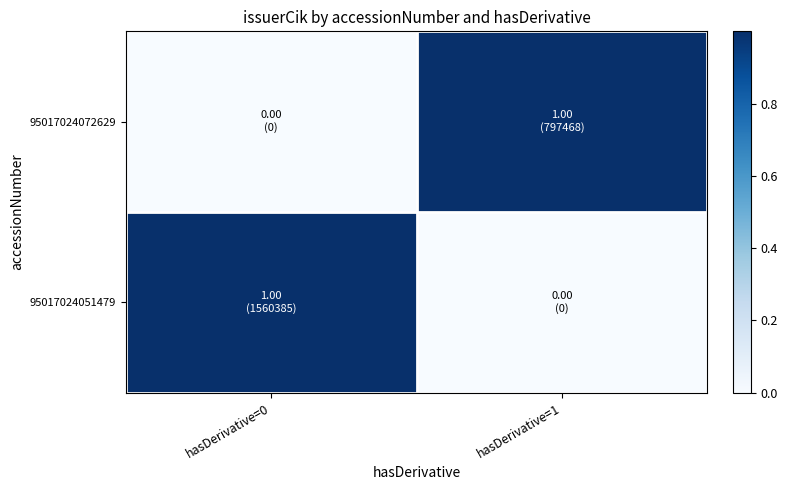

Which series has the largest range (max minus min)?

95017024072629